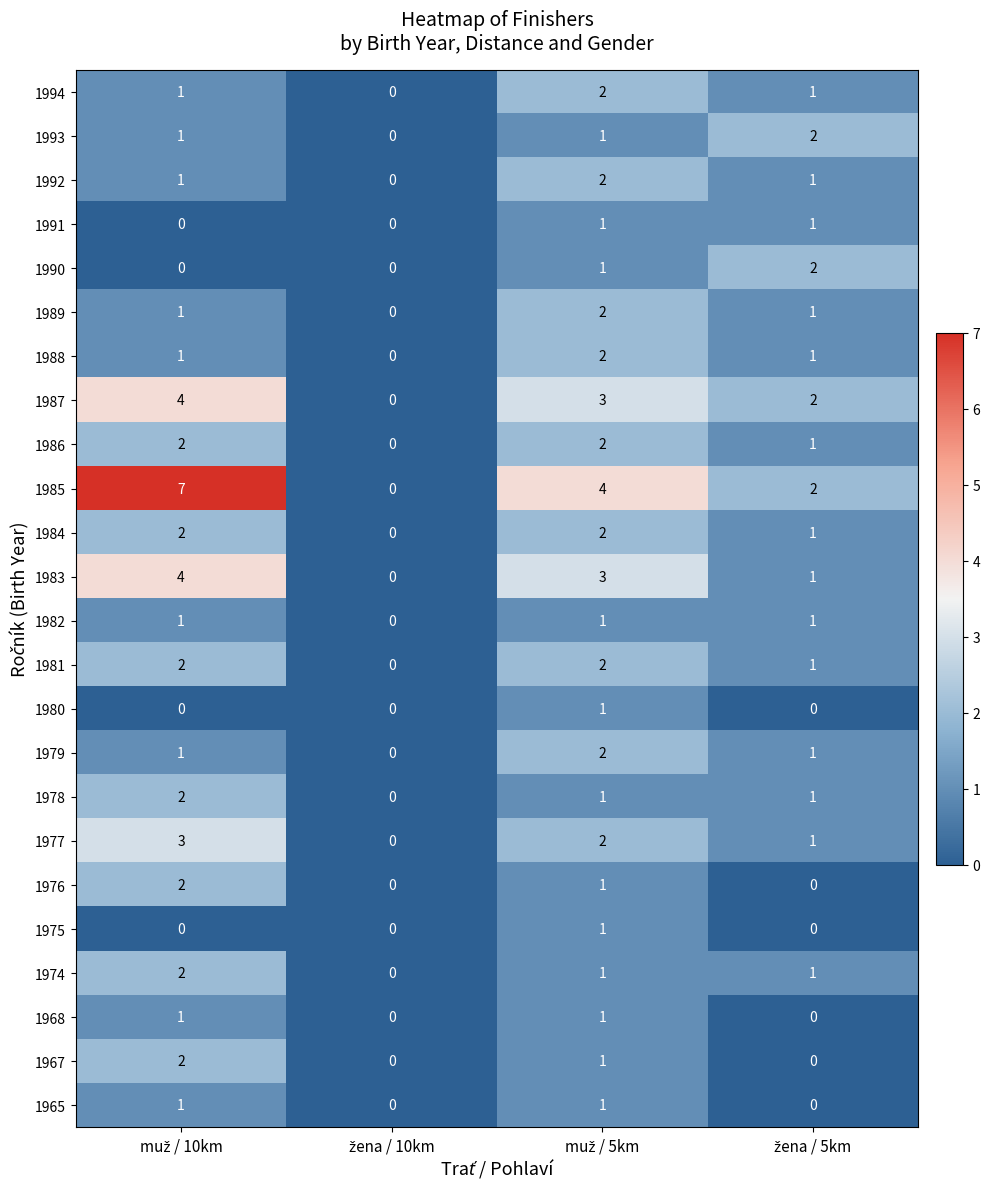

How many data points does each series have?

4